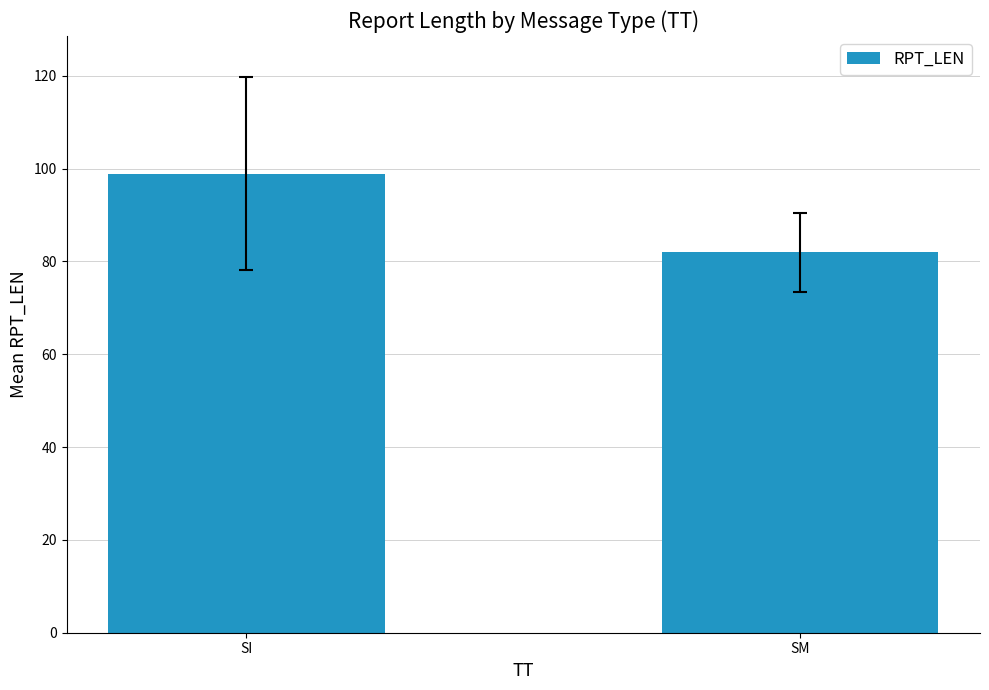

Reading right to left, what are all the values shown in this chart?

82.0	98.9